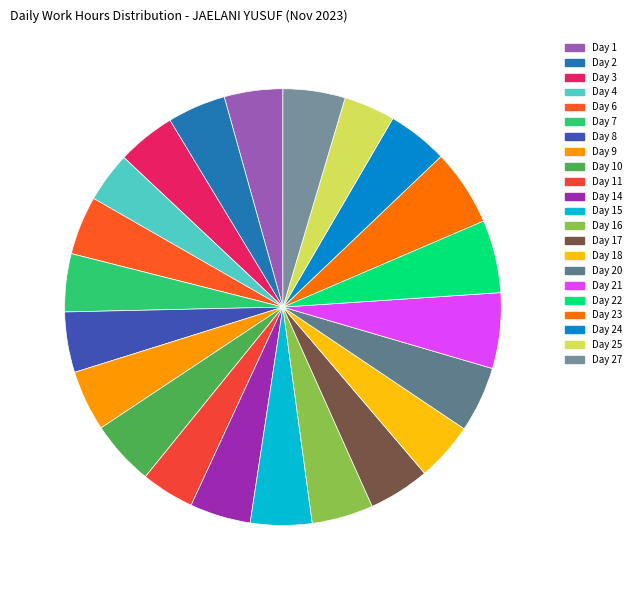

Does Day 2 represent more than half of the total?

No